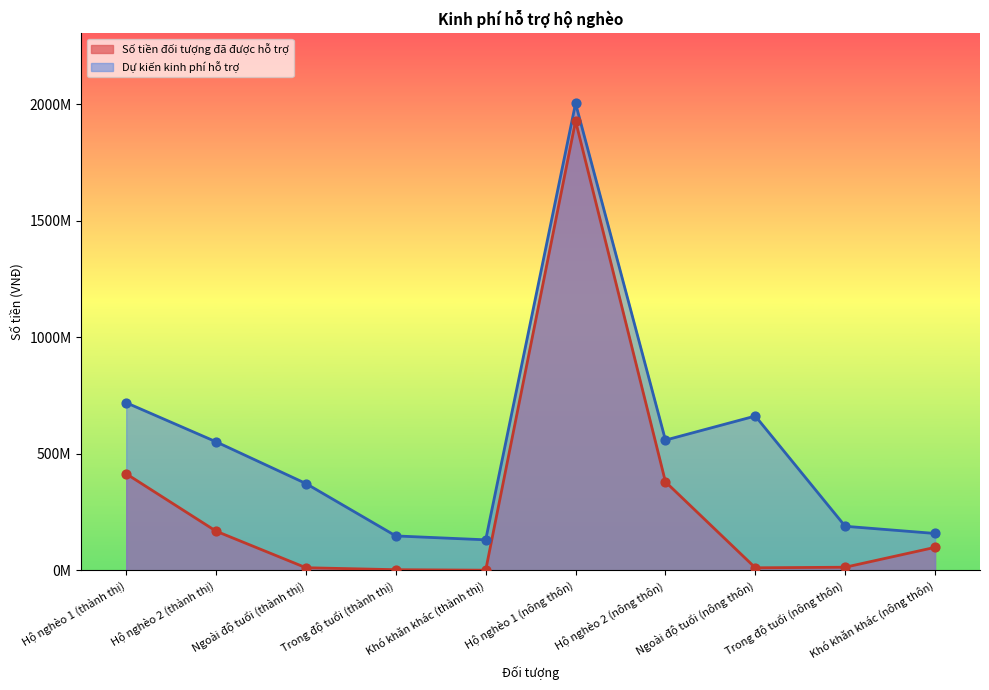

At how many categories does at least one series exceed 1092220419?

1